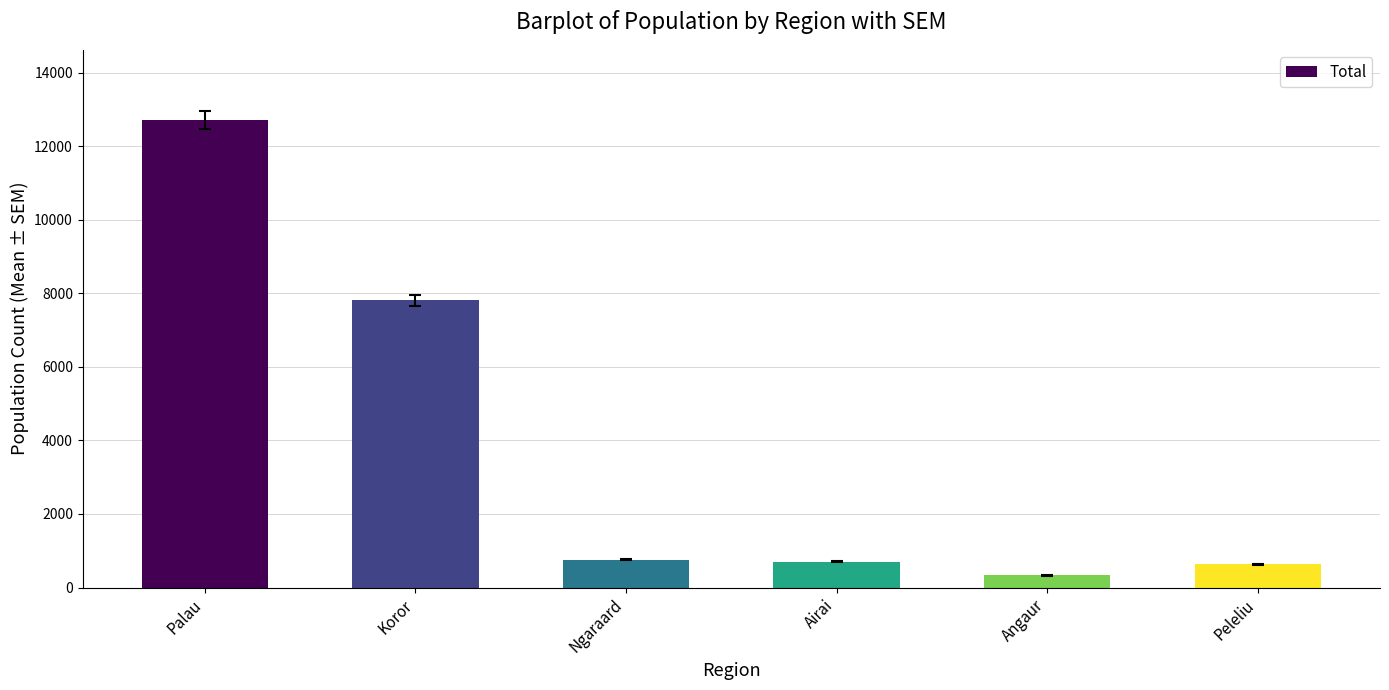

What is the label of the 2nd bar from the right?

Angaur